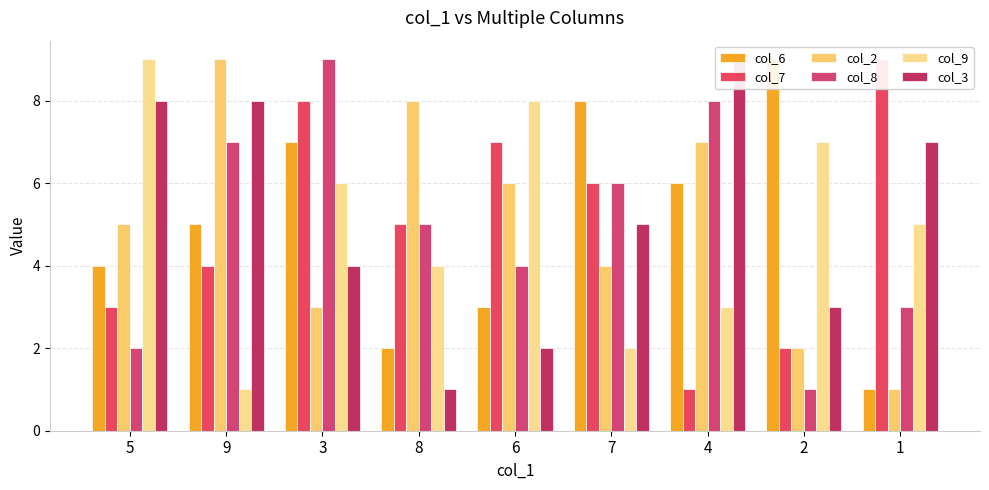

Is the value of col_8 at 5 greater than the value of col_6 at 7?

No